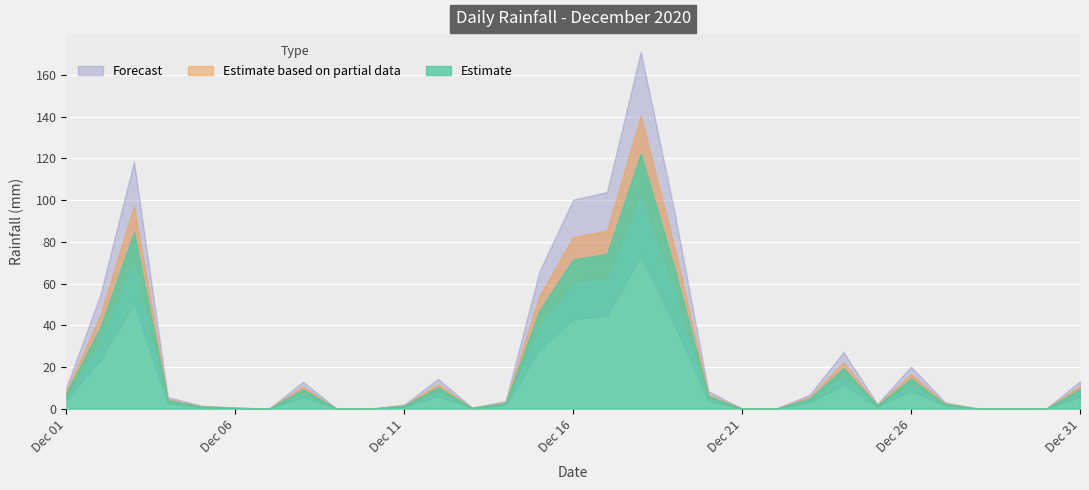

At which label is the value closest to 61?

2020-12-19